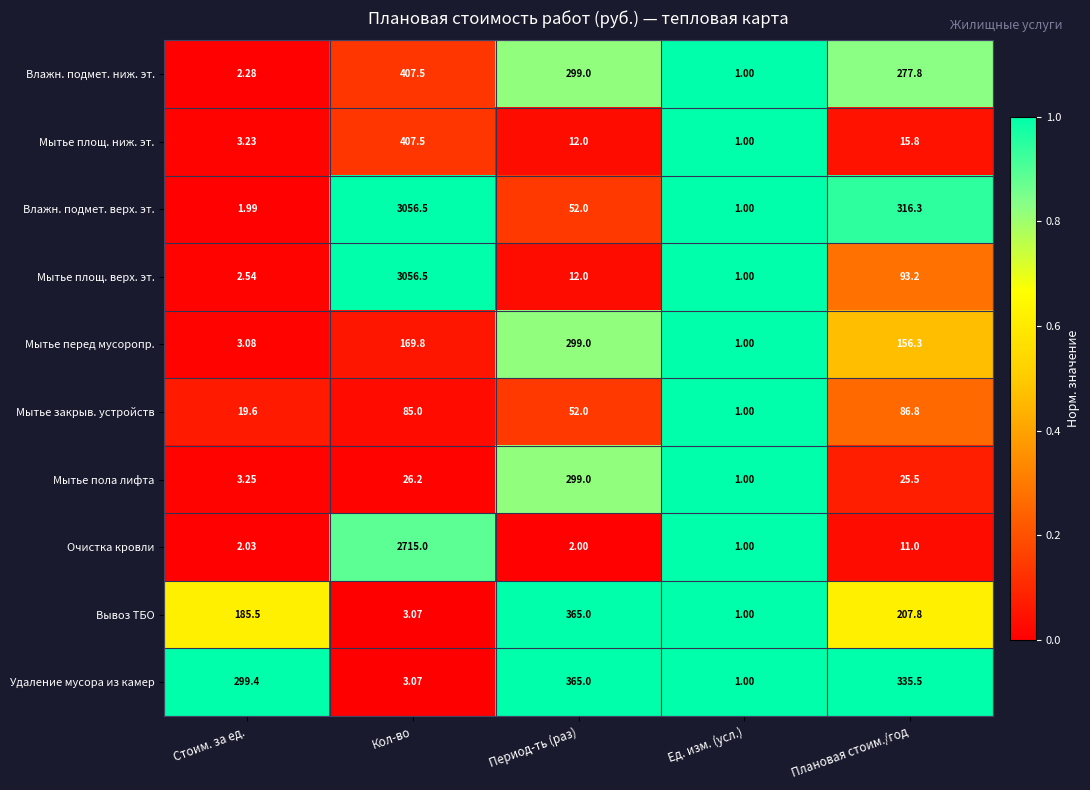

Which category has the highest value across all series?

Кол-во